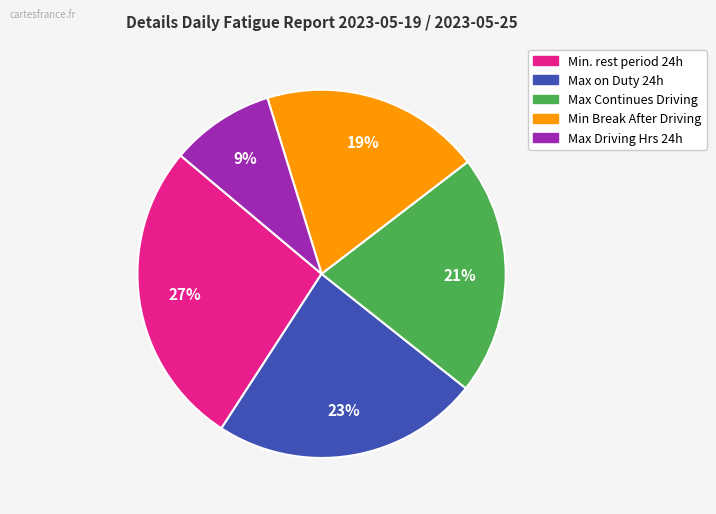

To the nearest percent, what is the difference between the largest and smallest slice percentages?

18%